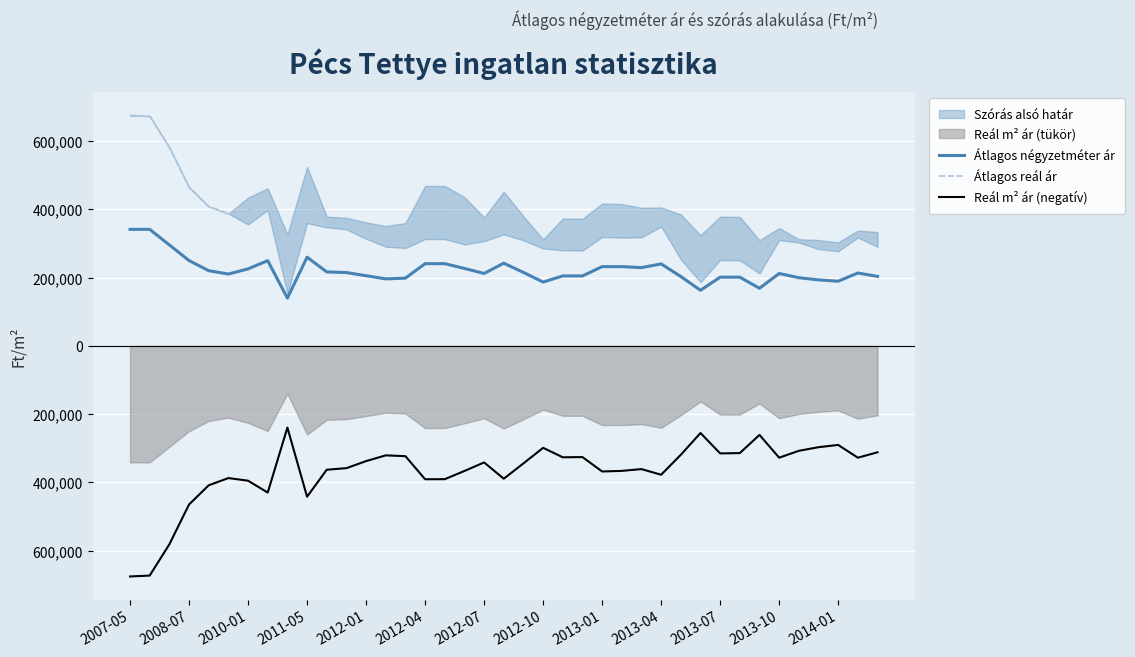

What is the sum of all Átlagos reál ár values?

14376673